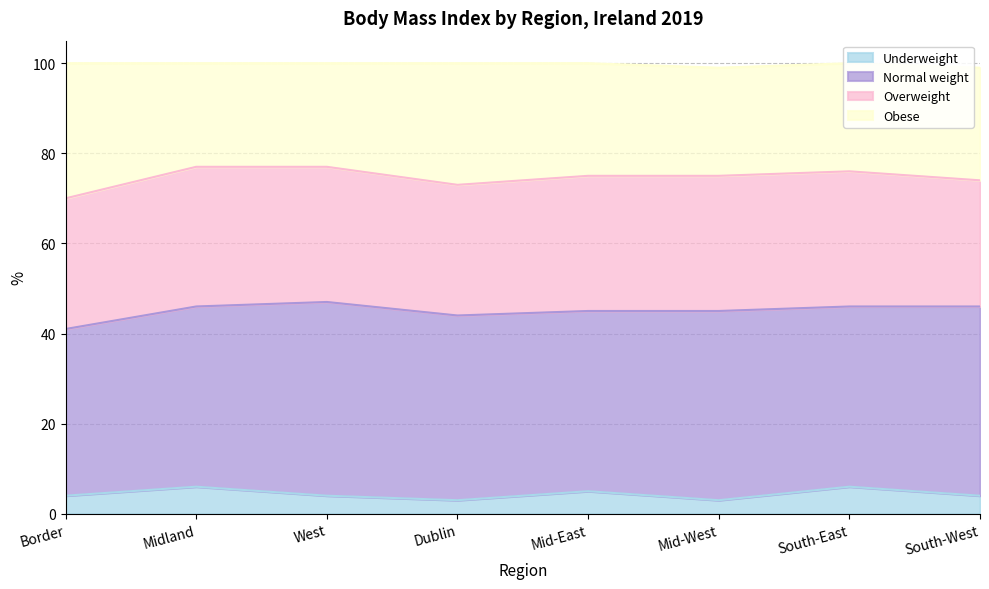

How many interior local valleys does the Obese series have?

1